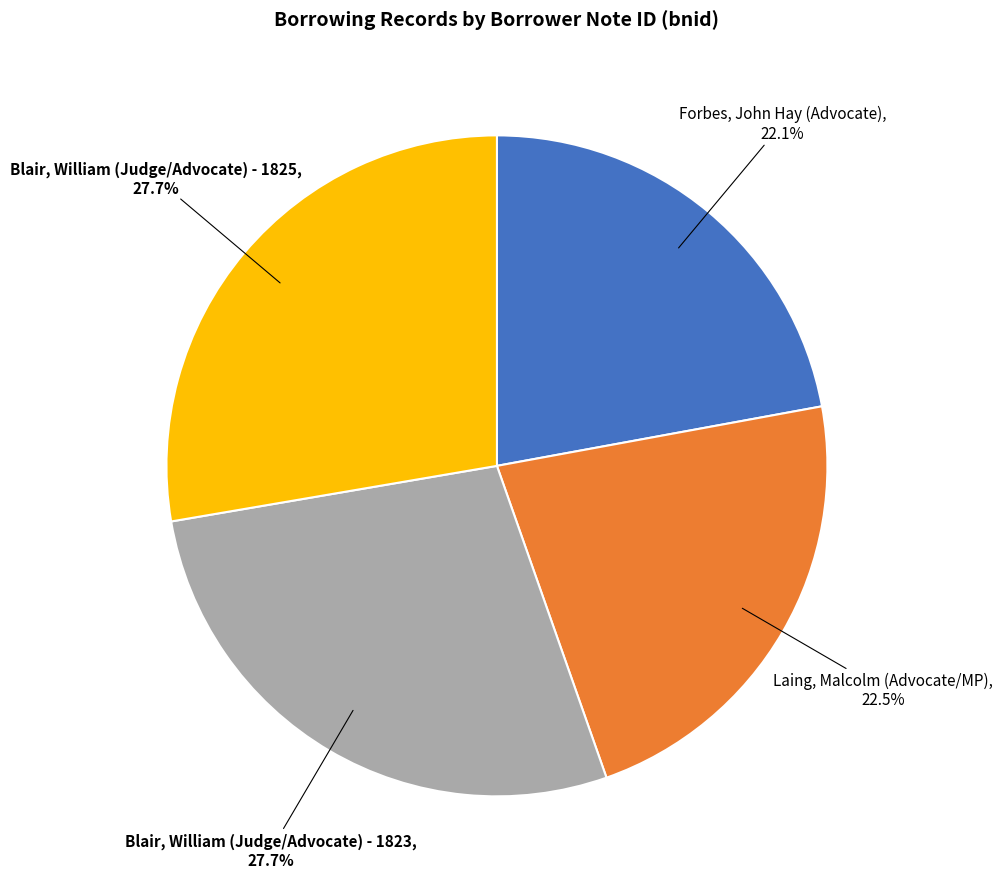

Is there a majority slice in this chart?

No